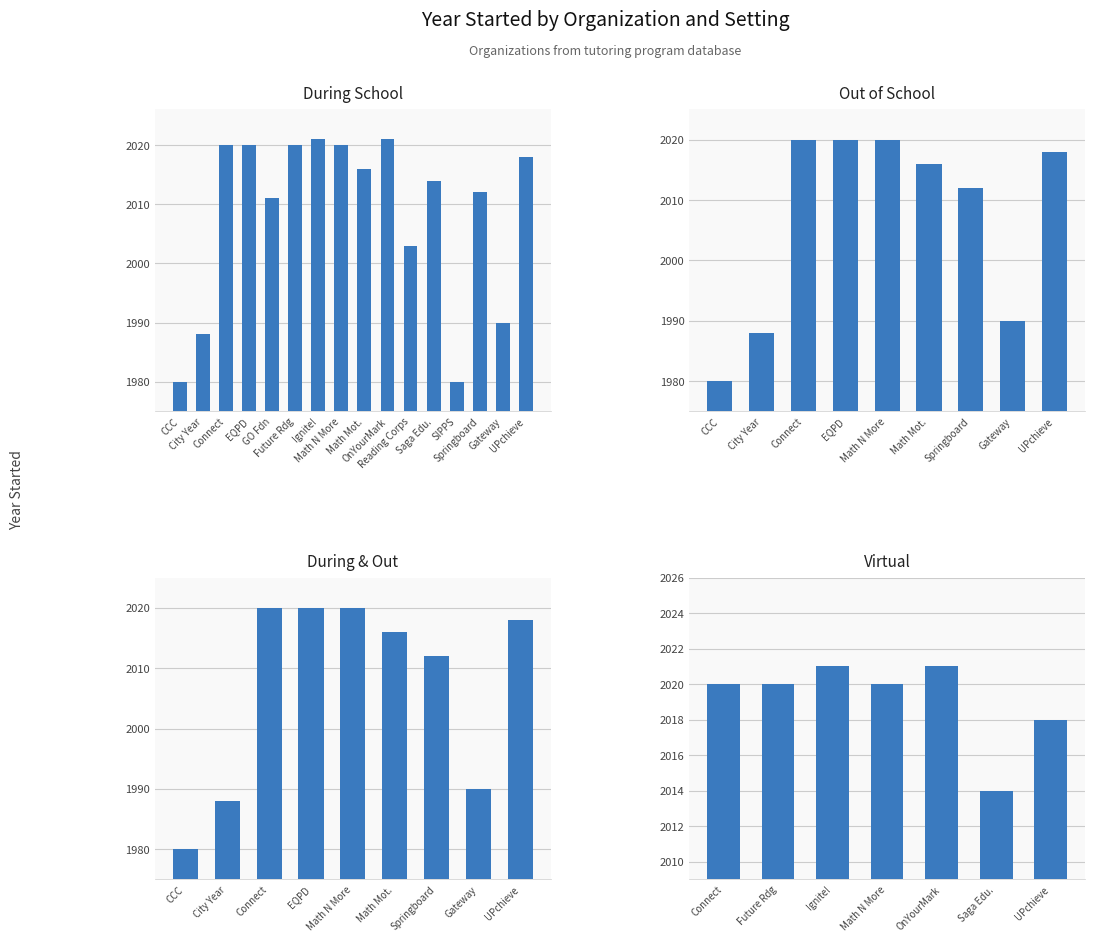

What is the value of the 14th bar from the left?

2012